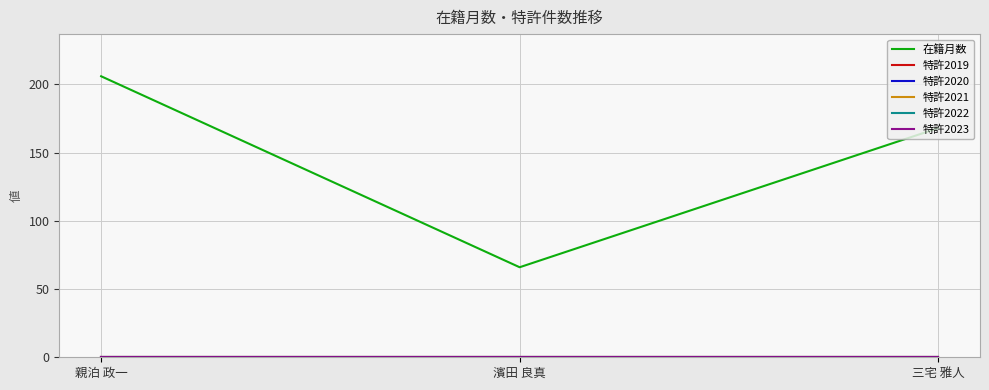

Reading left to right, what are all the values shown in this chart?

在籍月数: 親泊 政一=206	濱田 良真=66	三宅 雅人=168
特許2019: 親泊 政一=0	濱田 良真=0	三宅 雅人=0
特許2020: 親泊 政一=0	濱田 良真=0	三宅 雅人=0
特許2021: 親泊 政一=0	濱田 良真=0	三宅 雅人=0
特許2022: 親泊 政一=0	濱田 良真=0	三宅 雅人=0
特許2023: 親泊 政一=0	濱田 良真=0	三宅 雅人=0